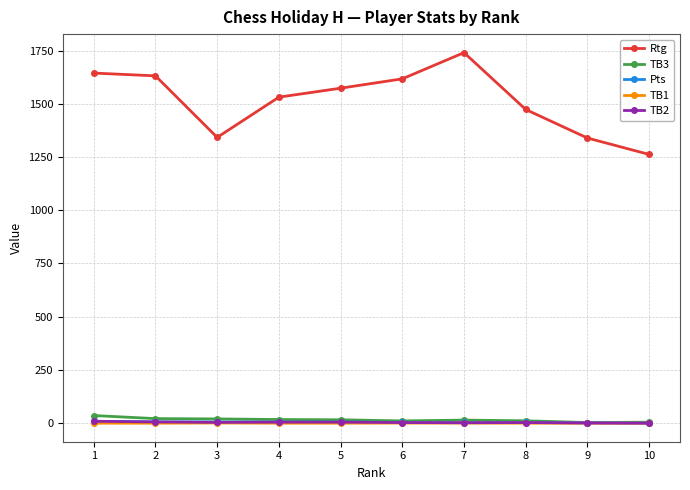

Is the value of Rtg at 3 greater than the value of TB3 at 2?

Yes